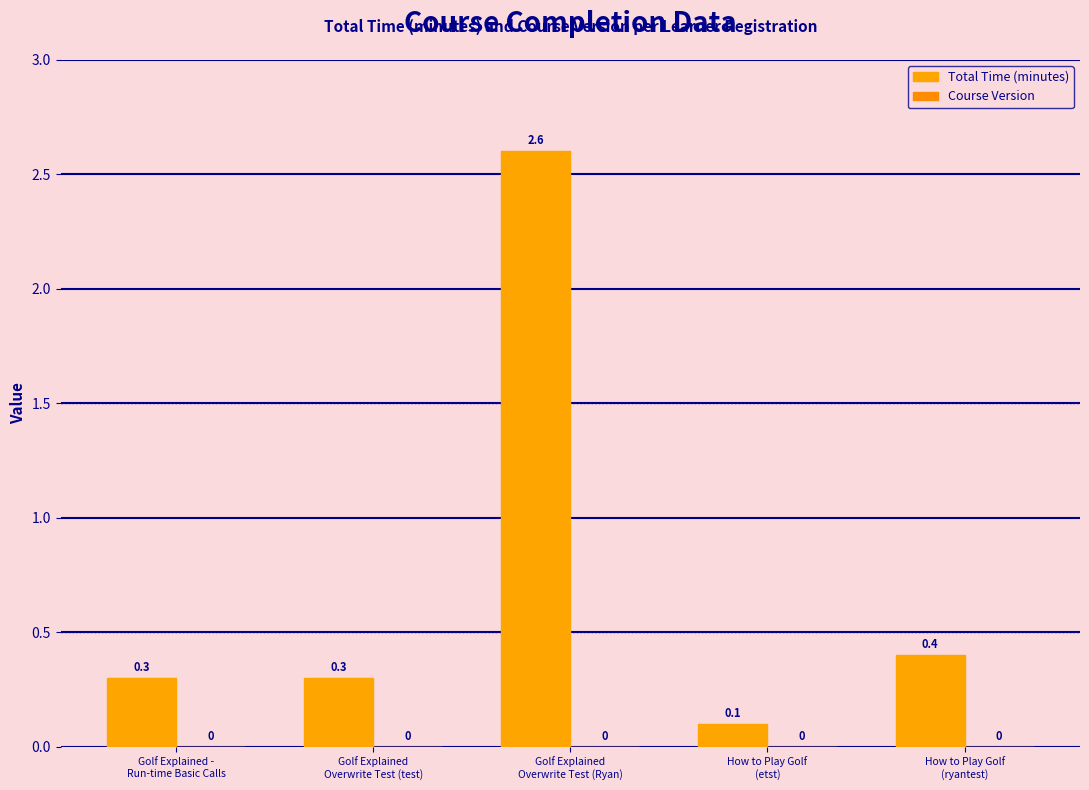

What is the label of the 5th bar from the left?

How to Play Golf
(ryantest)